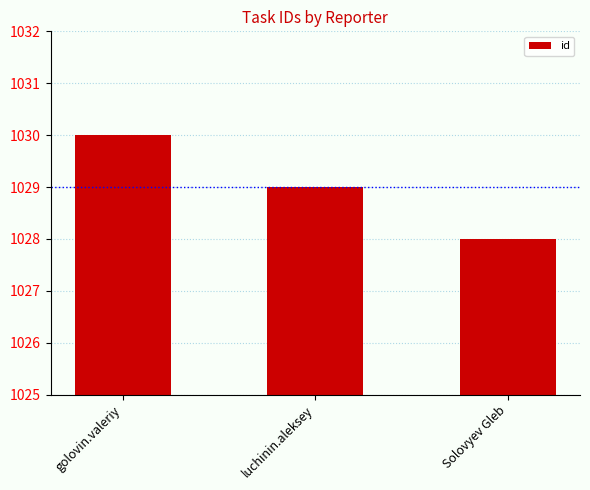

Rank the categories by value from lowest to highest.

Solovyev Gleb, luchinin.aleksey, golovin.valeriy